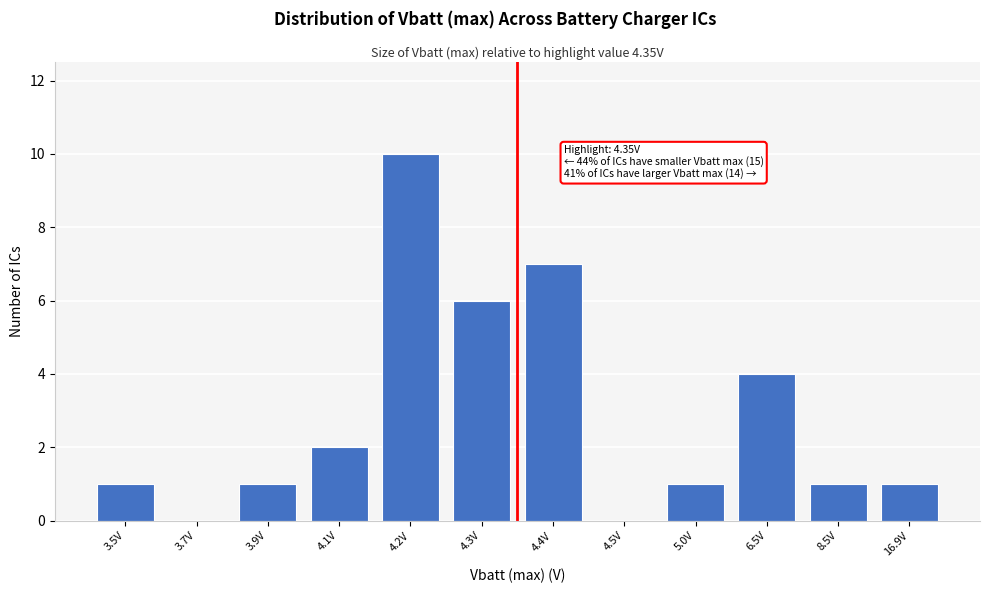

Reading right to left, list all the values displayed in this chart.

16.9V=1	8.5V=1	6.5V=4	5.0V=1	4.5V=0	4.4V=7	4.3V=6	4.2V=10	4.1V=2	3.9V=1	3.7V=0	3.5V=1